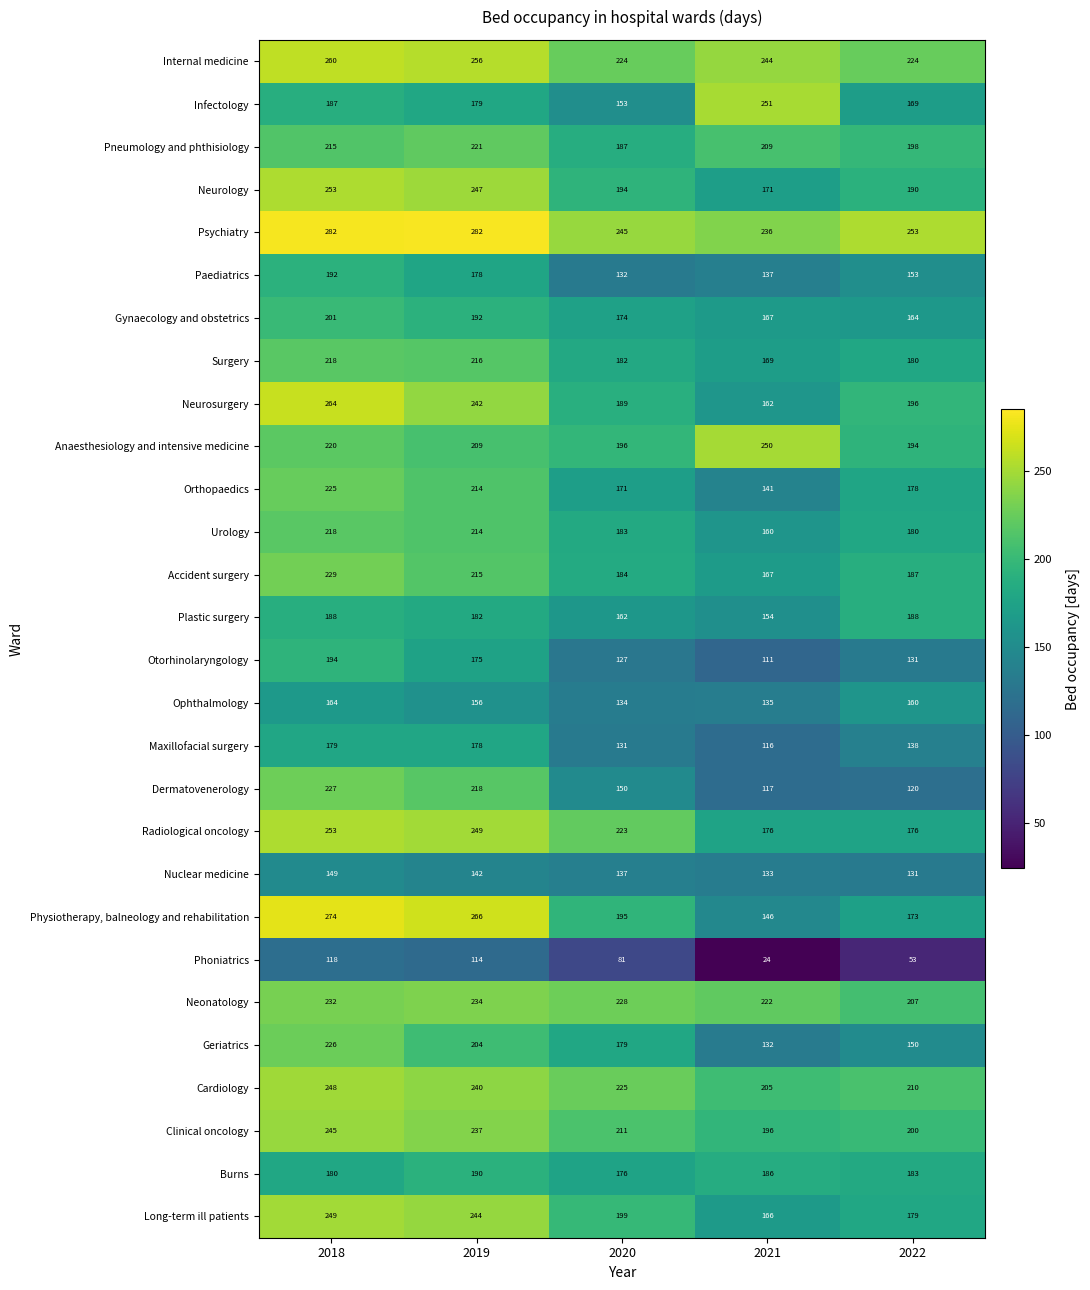

The value of Anaesthesiology and intensive medicine at 2019 is 209. True or false?

True